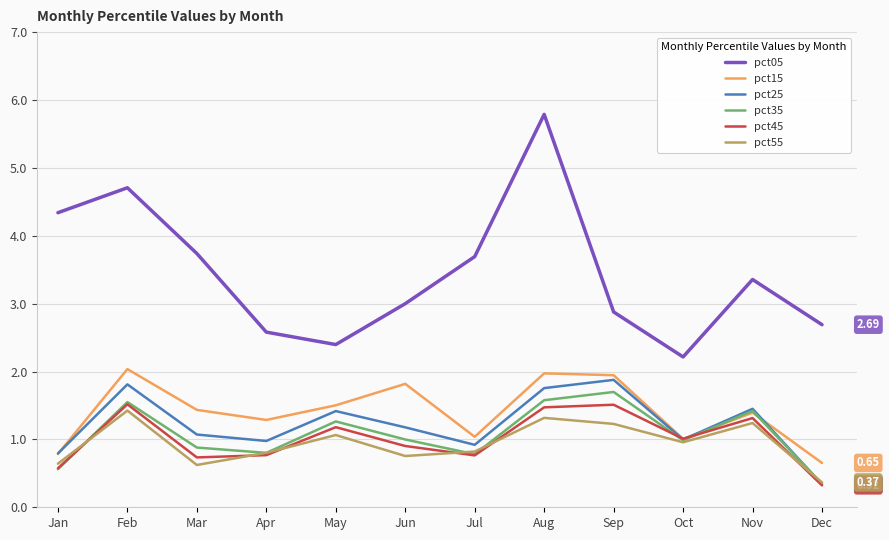

What is the spread (max minus min) of values at Feb?

3.3